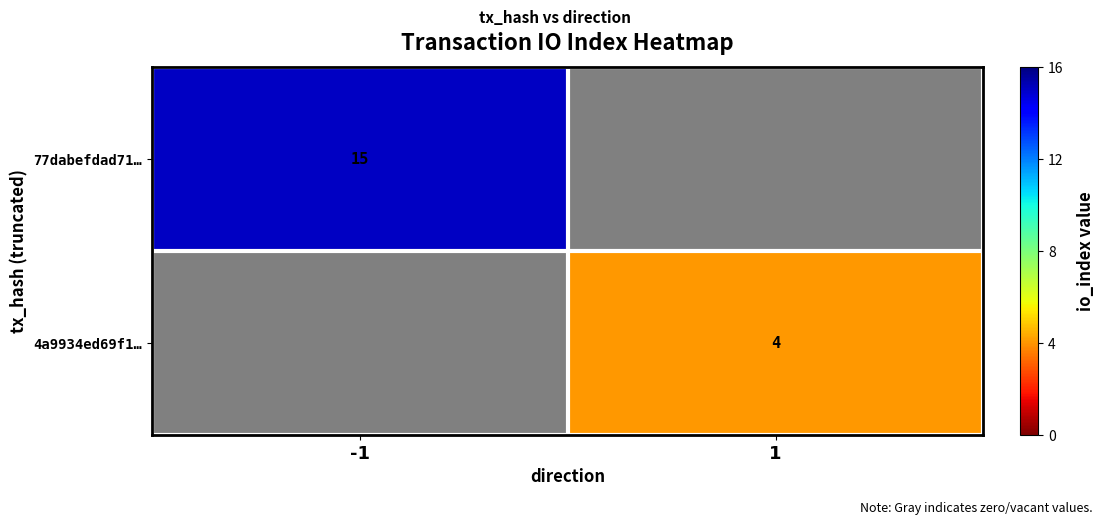

What is the greatest value displayed?

15.0